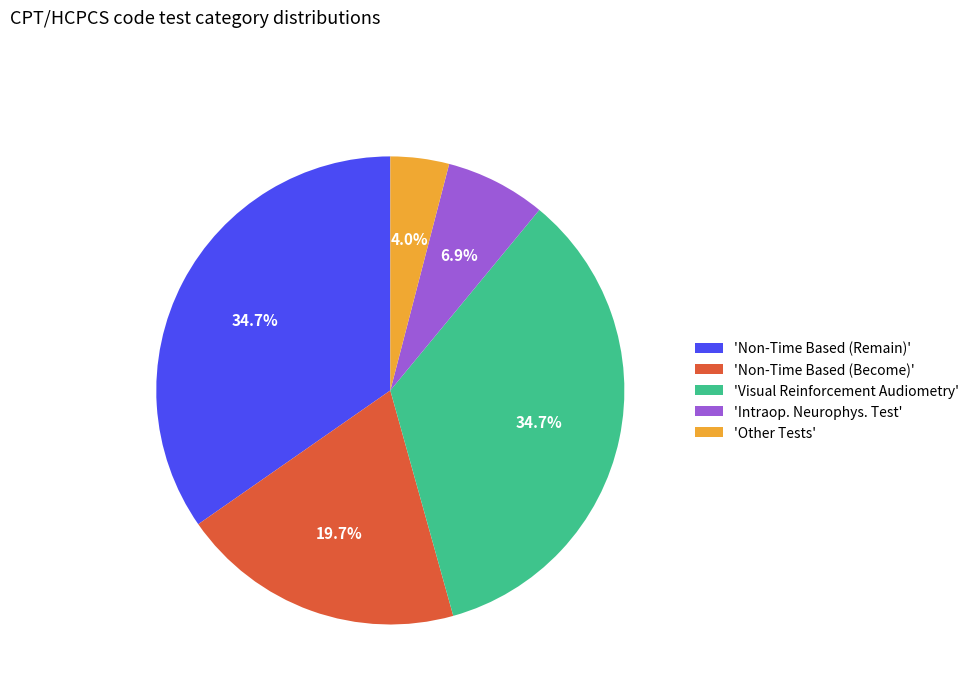

Is there any slice that represents more than half of the pie?

No